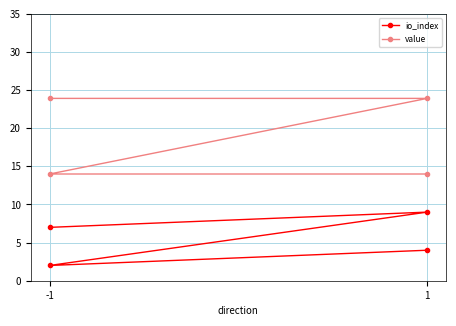

List the series in order of their peak value, highest first.

value, io_index